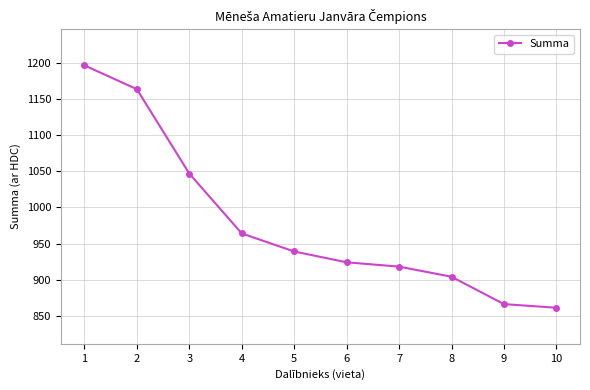

Read the value at 4.

964